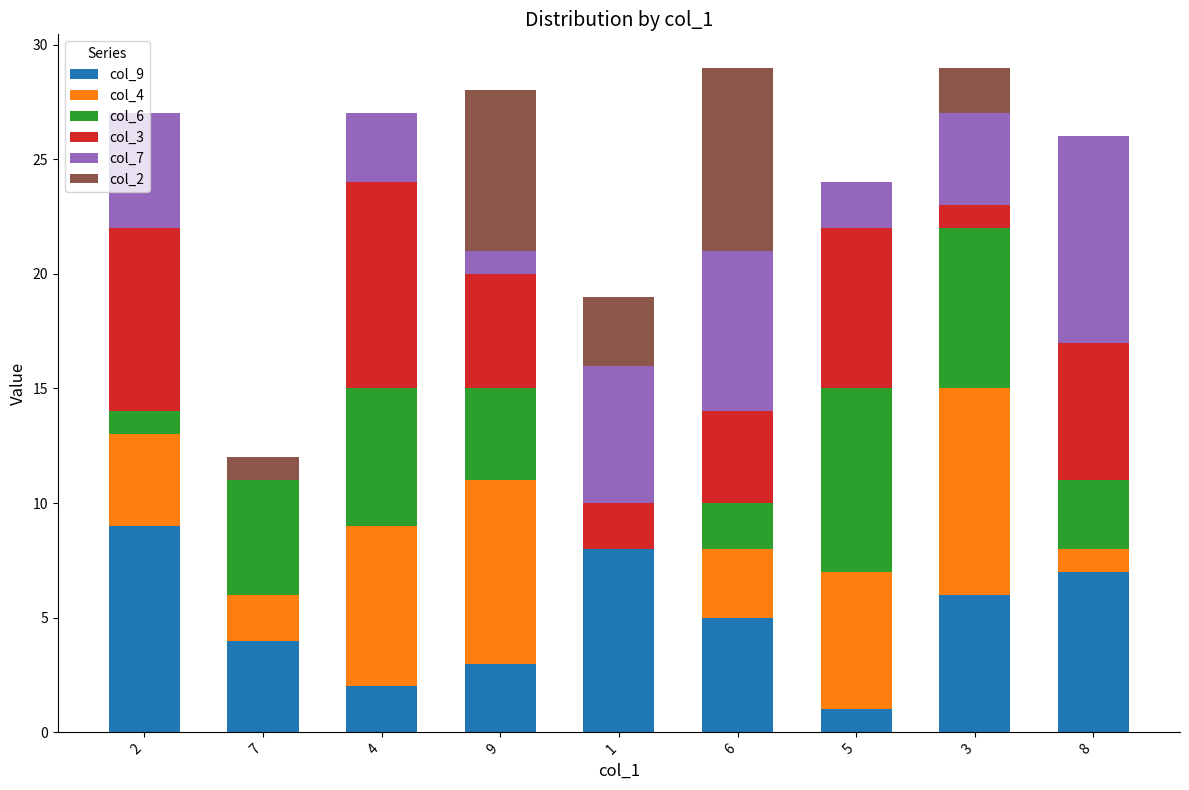

The col_9 series shows 4 at 7. True or false?

True